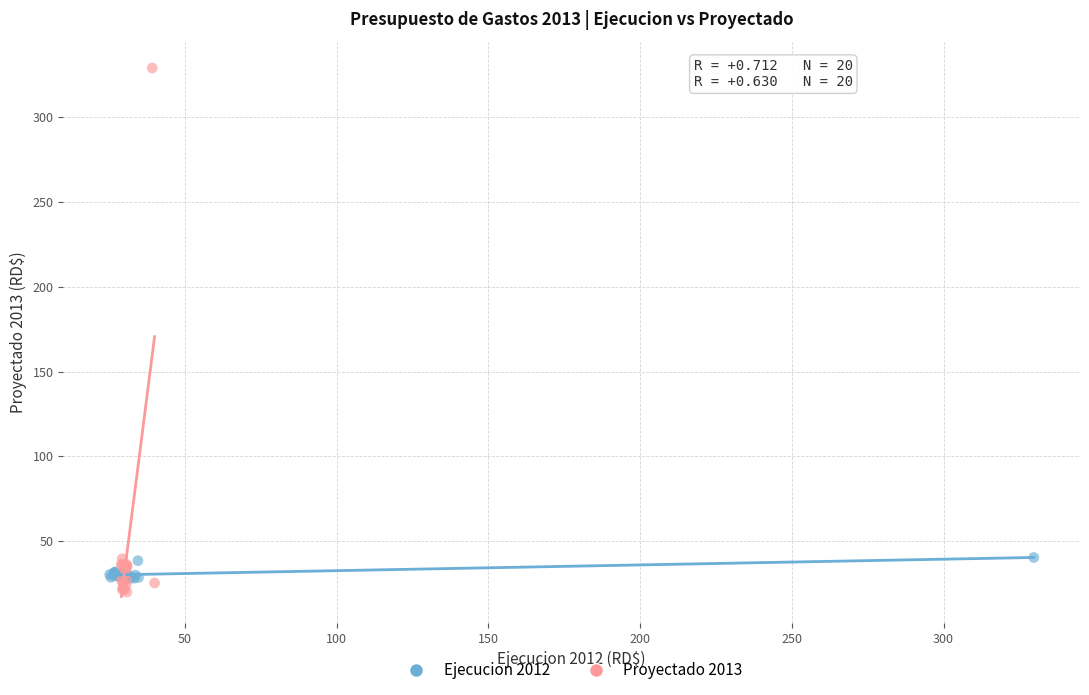

Which series reaches the maximum Y coordinate?

Proyectado 2013